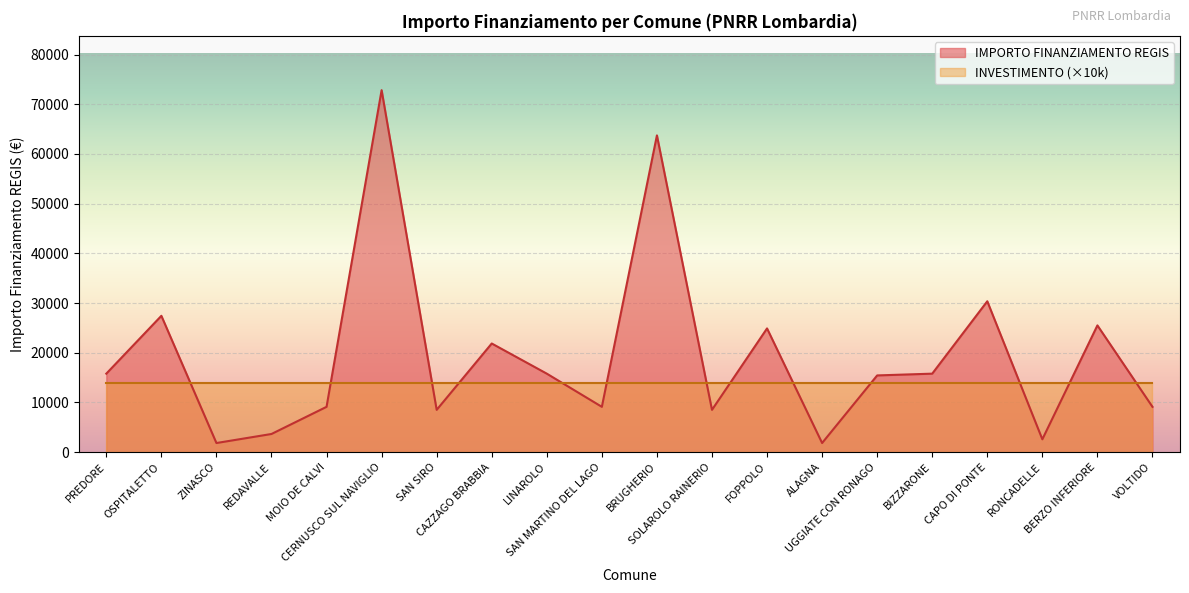

What is the minimum value shown in the chart?

1821